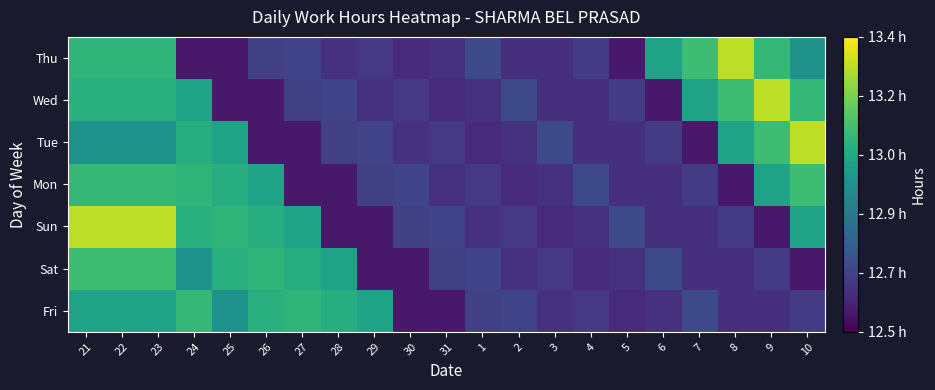

Which has a higher value, 24 or 30?

24